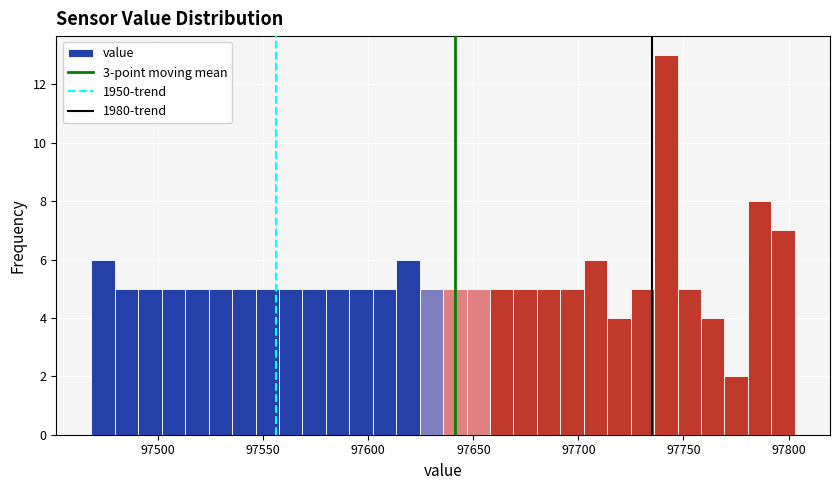

Around what value on the x-axis is the tallest bar? Give the approximate position of its centre, as read against the axis.

97740